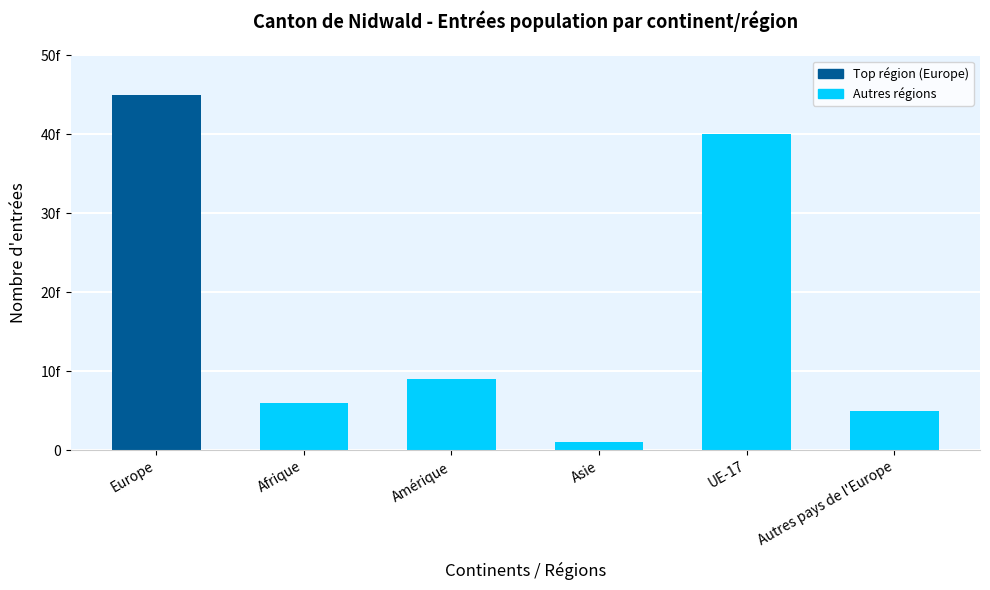

Which category has the highest value across all series?

Europe